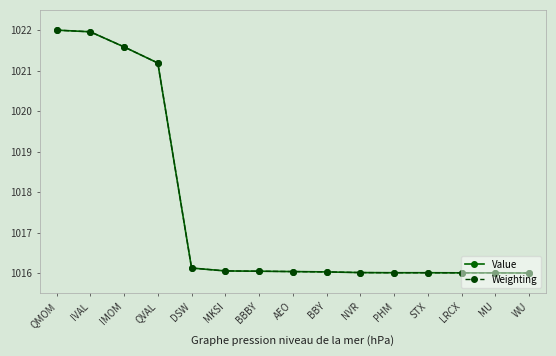

What is the total value across all series at WU?

2032.0